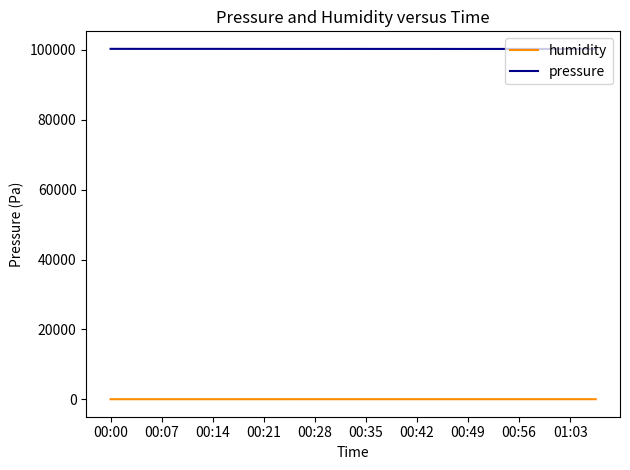

How many lines are shown in the chart?

2